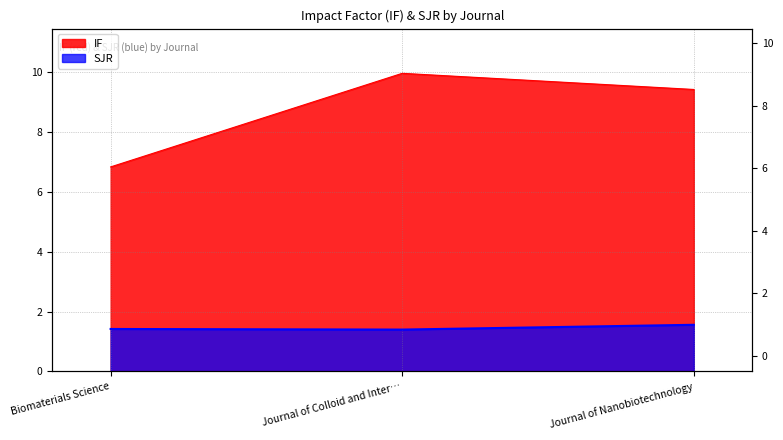

Which series has the largest total across all categories?

IF